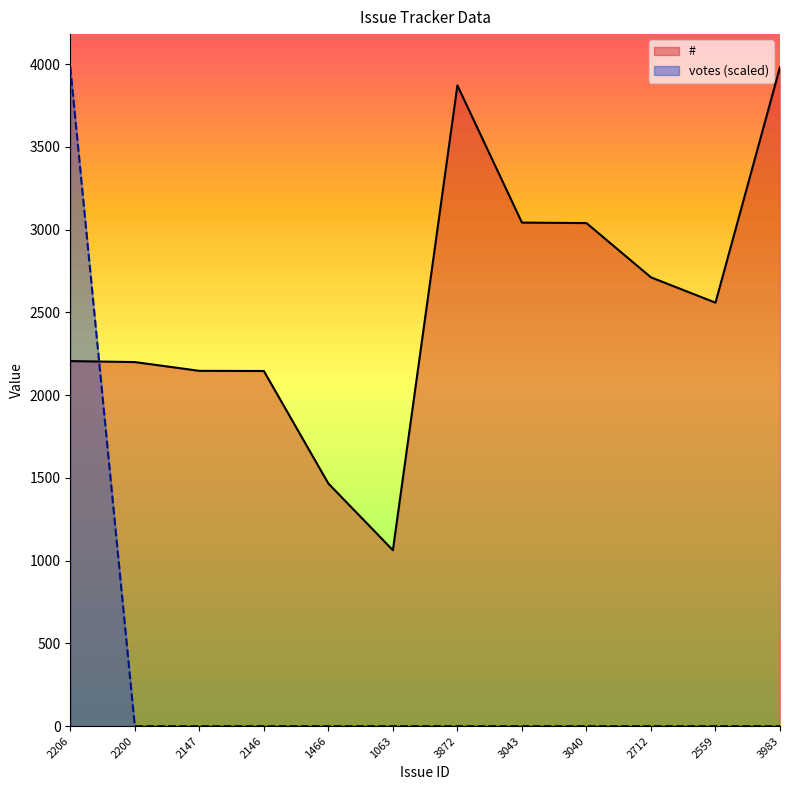

Between 2206 and 3043, which series saw the biggest shift?

votes (scaled)